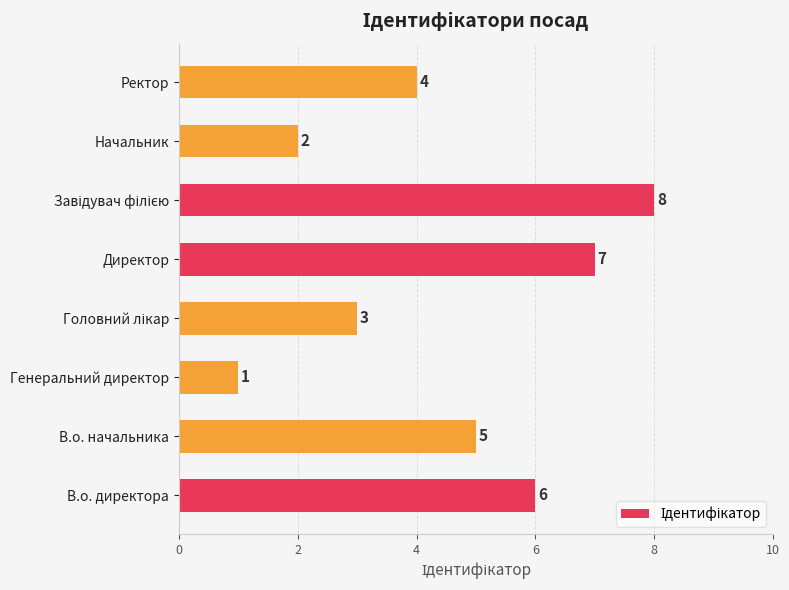

Reading bottom to top, transcribe all the data shown in this chart.

6	5	1	3	7	8	2	4